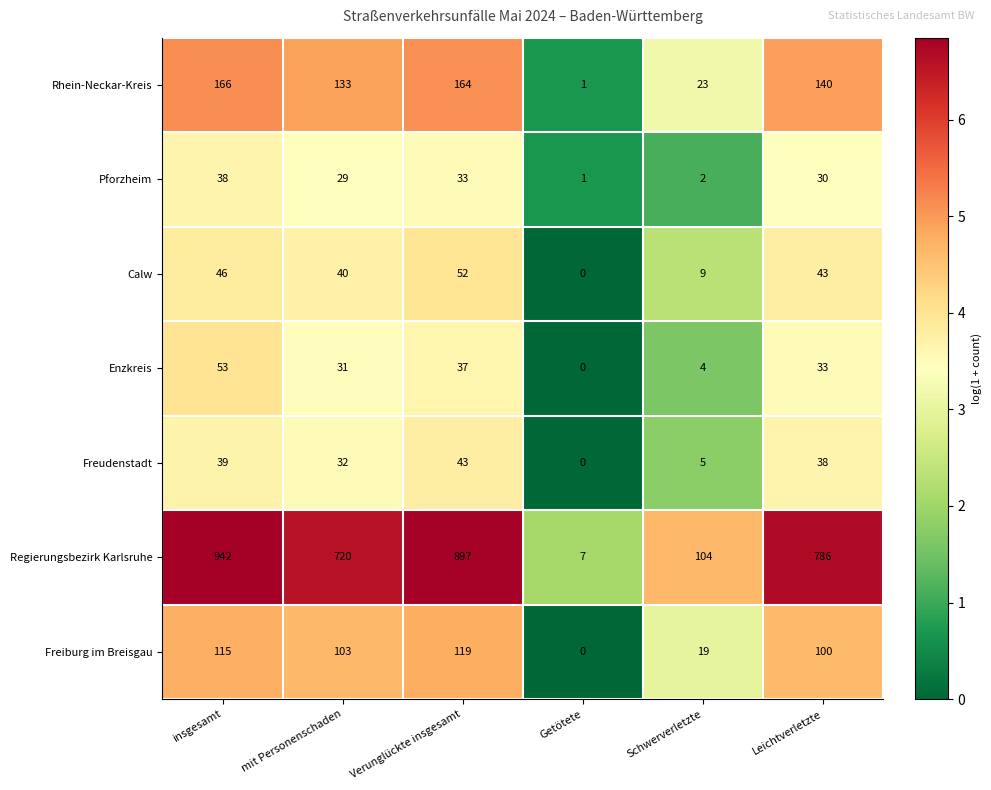

At which category is the sum across all series the highest?

insgesamt